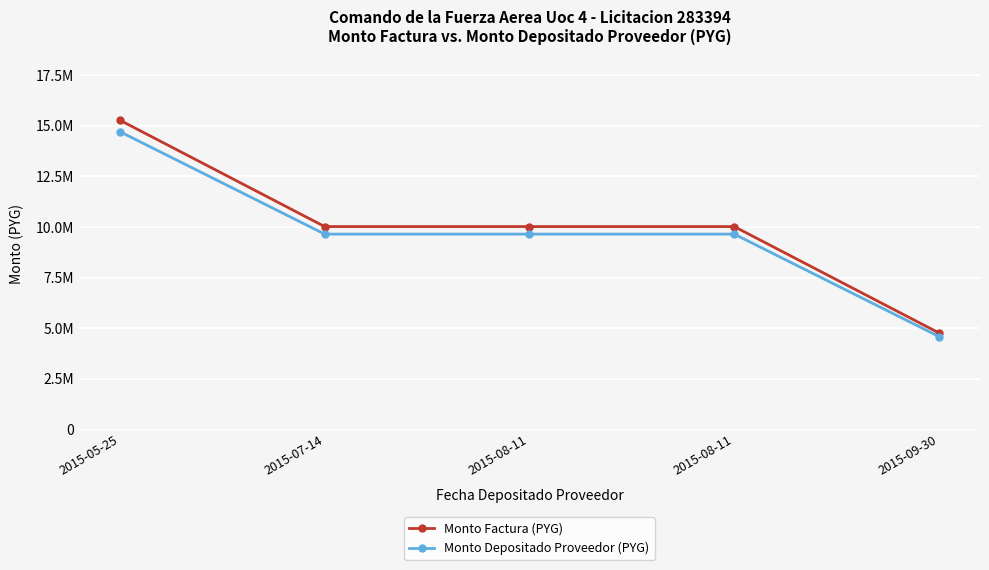

At which category does the chart reach its minimum across all series?

2015-09-30